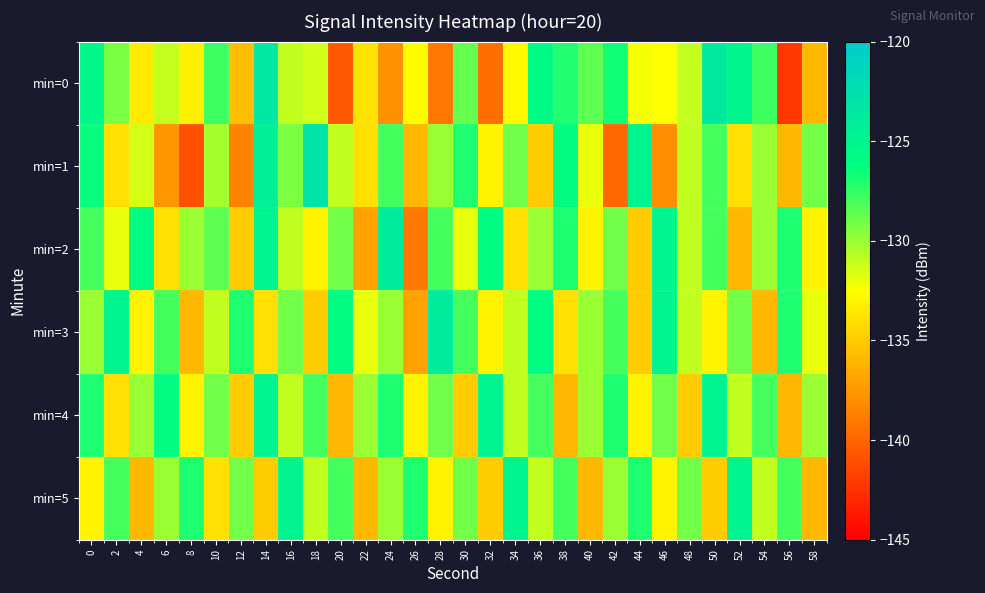

What is the minimum value shown in the chart?

-142.3